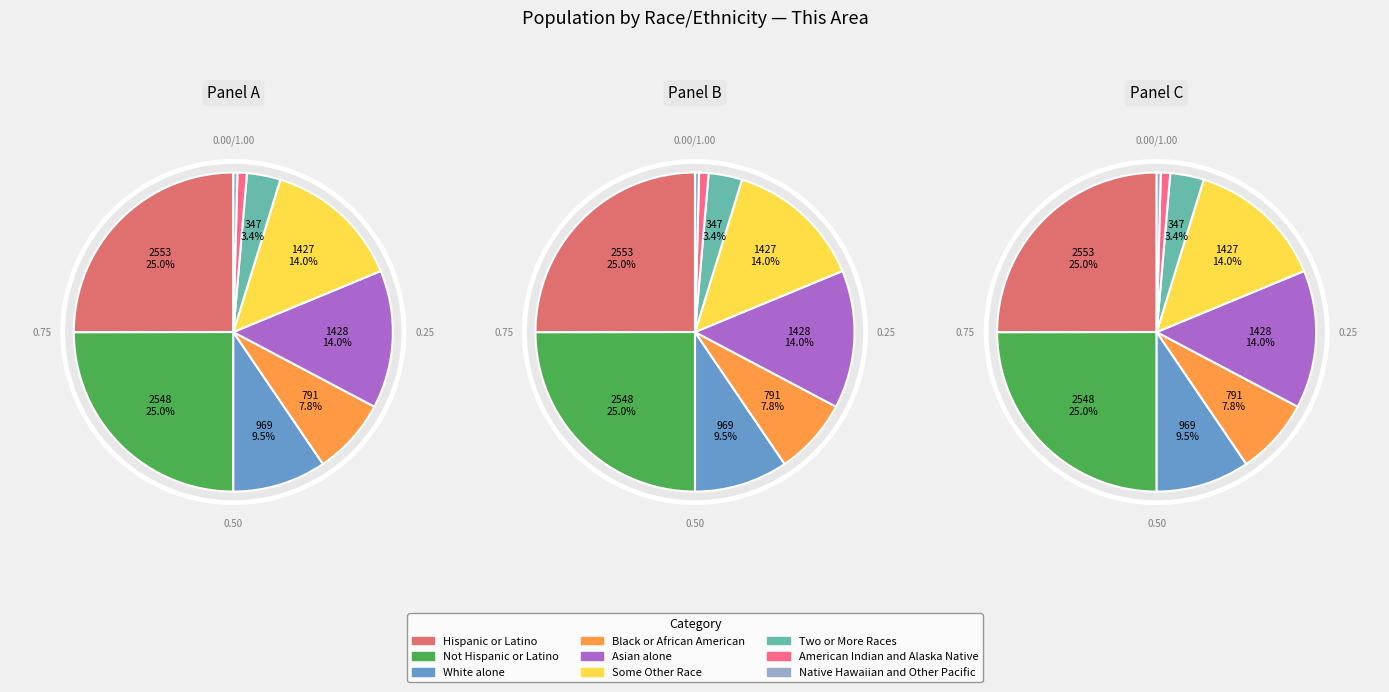

The Not Hispanic or Latino slice represents 30% of the pie. True or false?

False